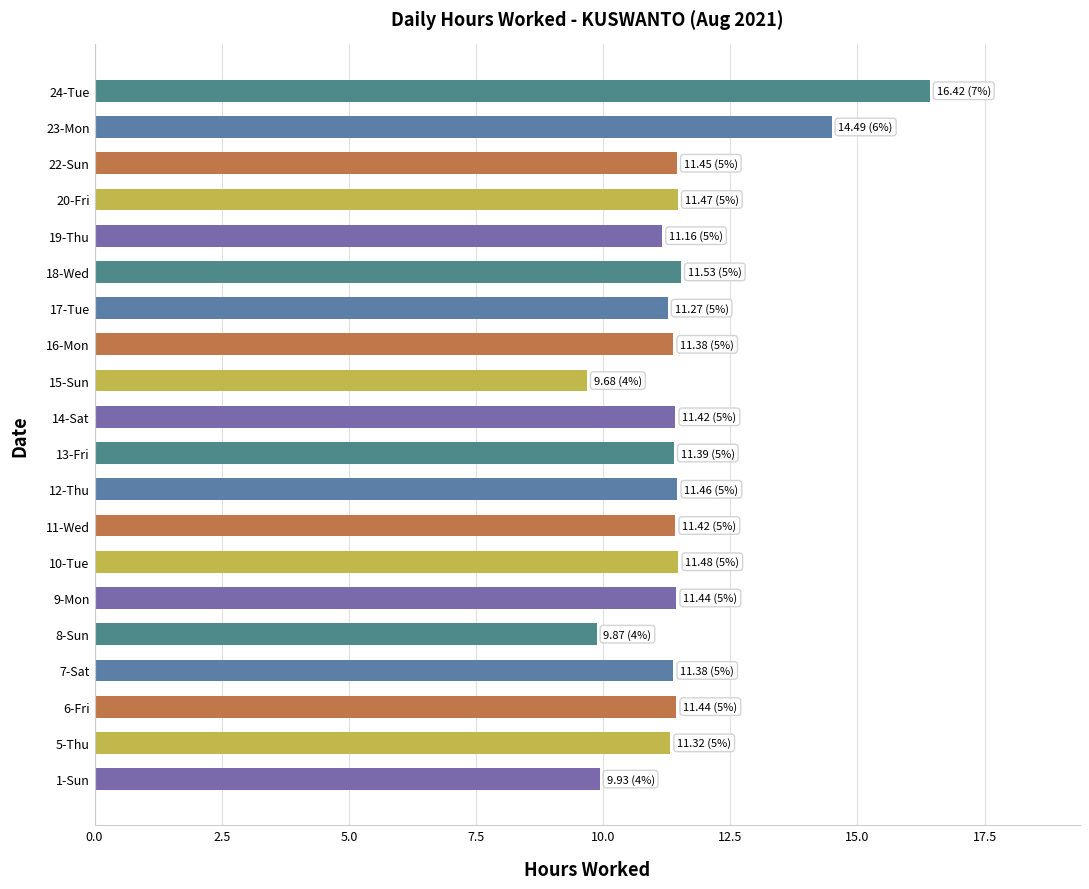

Between 23-Mon and 18-Wed, which is larger?

23-Mon